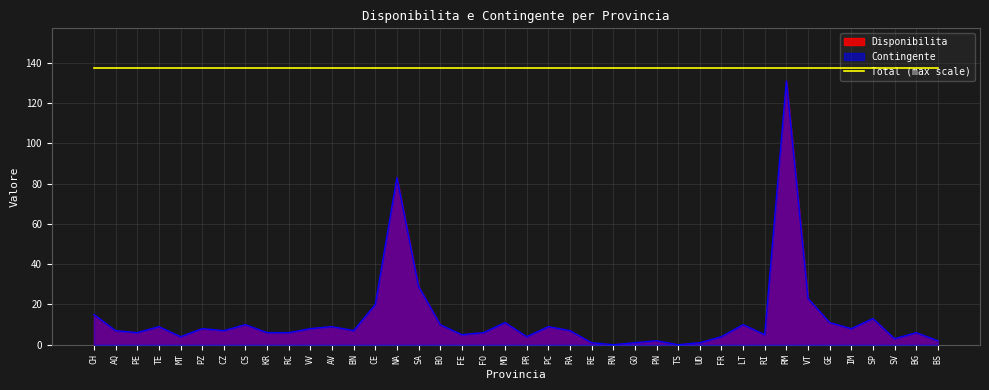

True or false: Contingente and Disponibilita intersect in this chart.

False